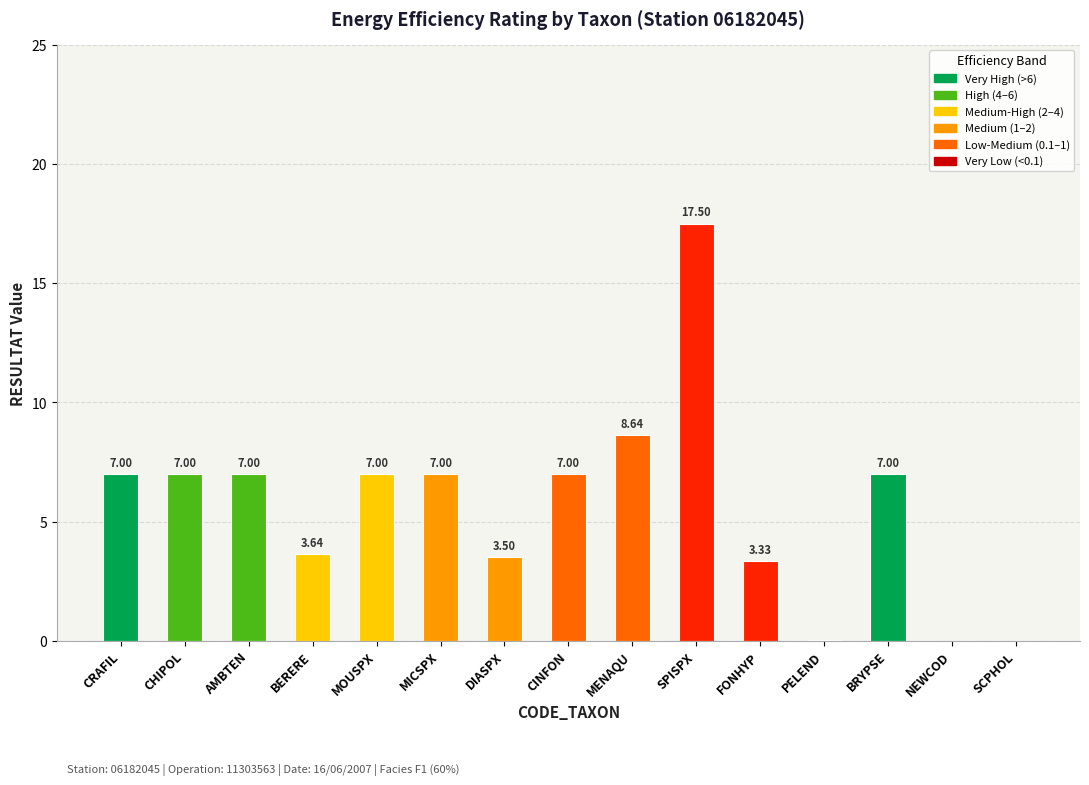

Which category has the highest value across all series?

SPISPX